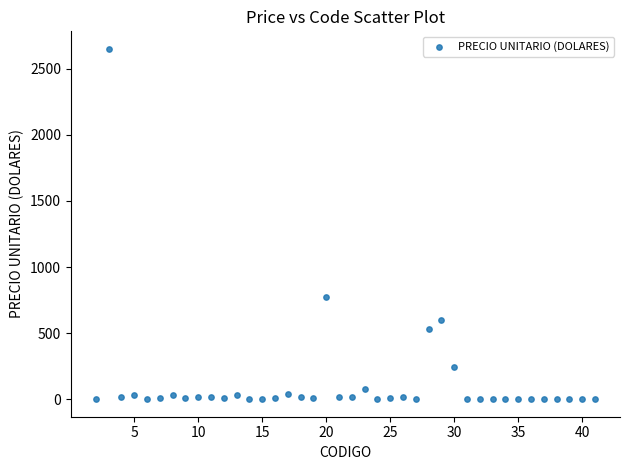

What is the range of Y values (max minus min)?

2649.8